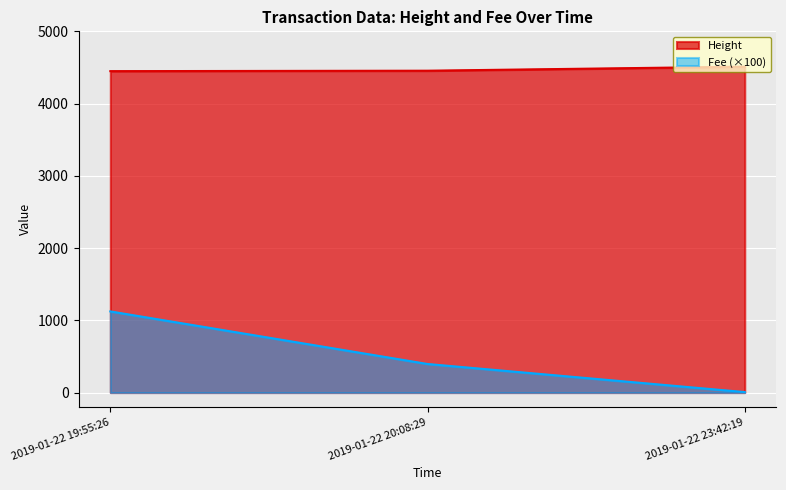

Reading left to right, what are all the values shown in this chart?

Height: 2019-01-22 19:55:26=4449.0	2019-01-22 20:08:29=4455.0	2019-01-22 23:42:19=4511.0
Fee: 2019-01-22 19:55:26=1123.1	2019-01-22 20:08:29=395.4	2019-01-22 23:42:19=6.6